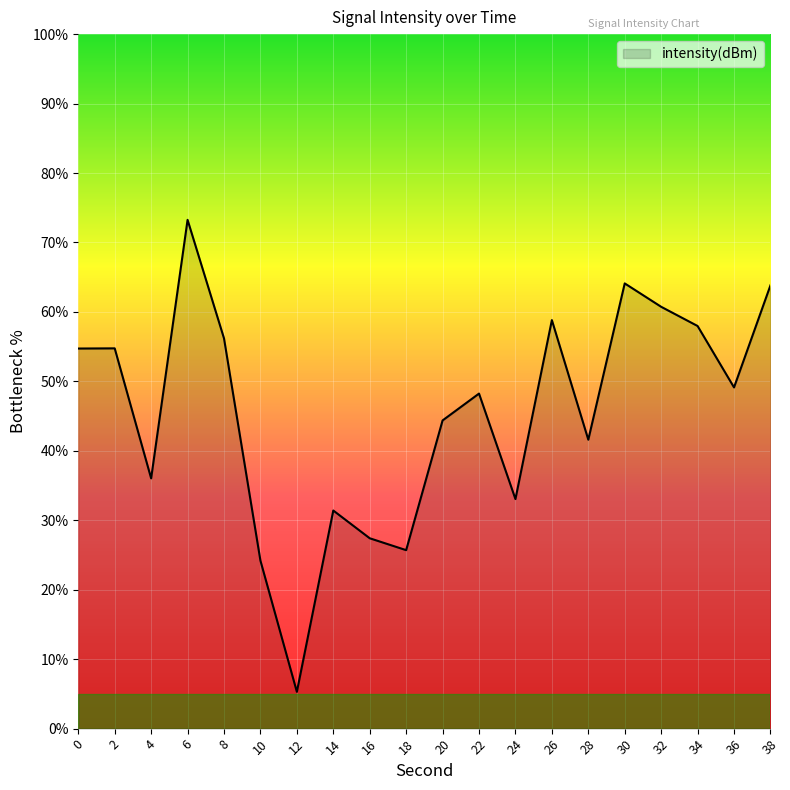

Which category has the lowest value across all series?

12